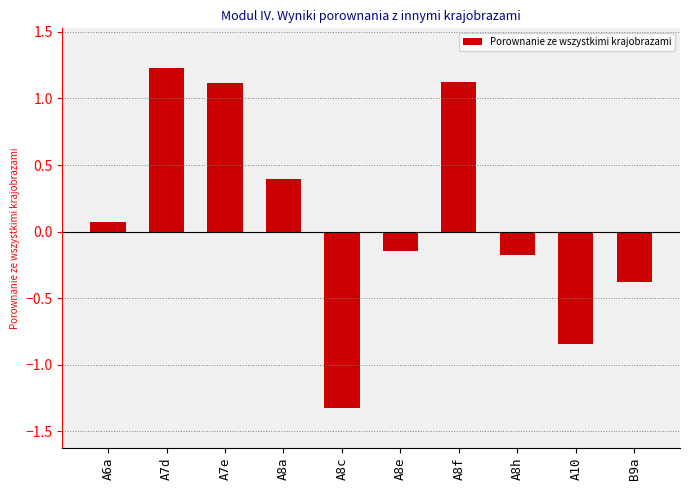

The value at A8c is -0.6. True or false?

False